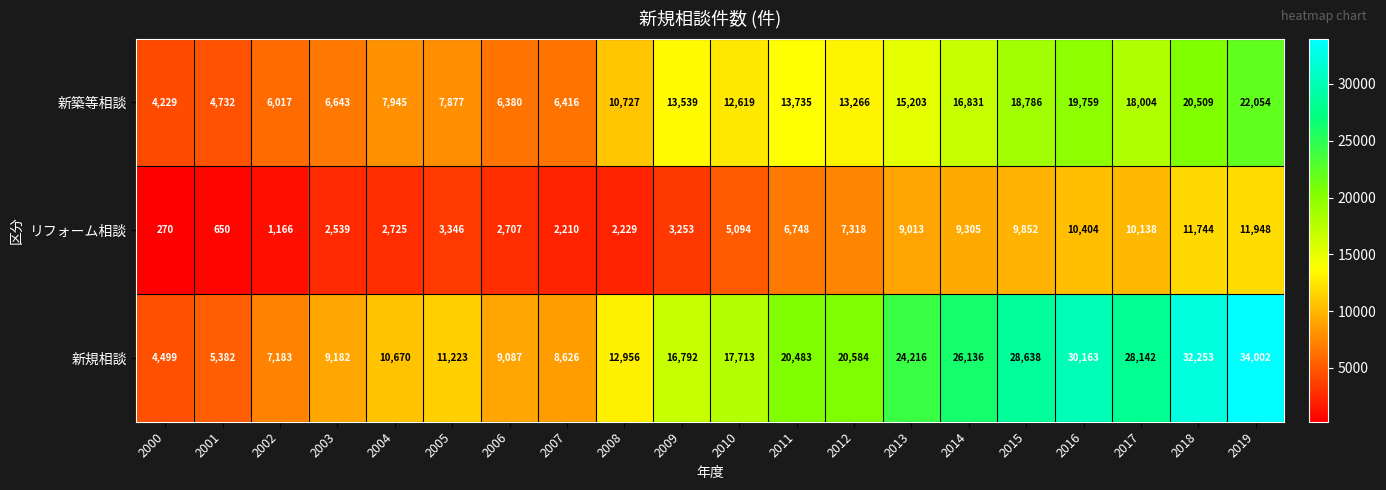

What is the sum of all リフォーム相談 values?

112659